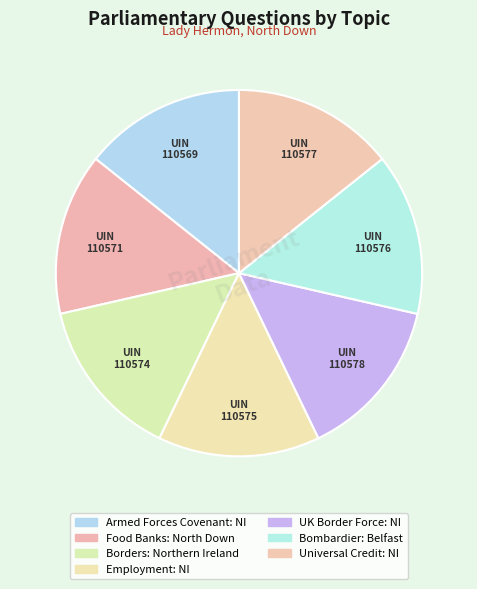

How many segments does this pie chart have?

7